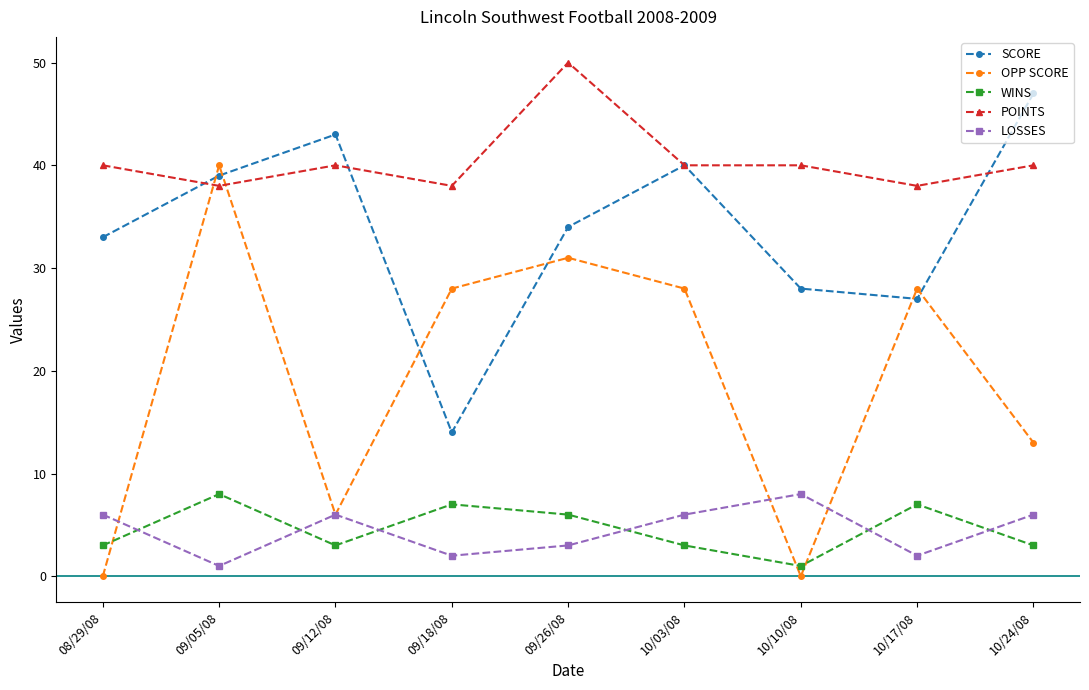

At 10/24/08, list the series in order from smallest to largest.

WINS, LOSSES, OPP SCORE, POINTS, SCORE